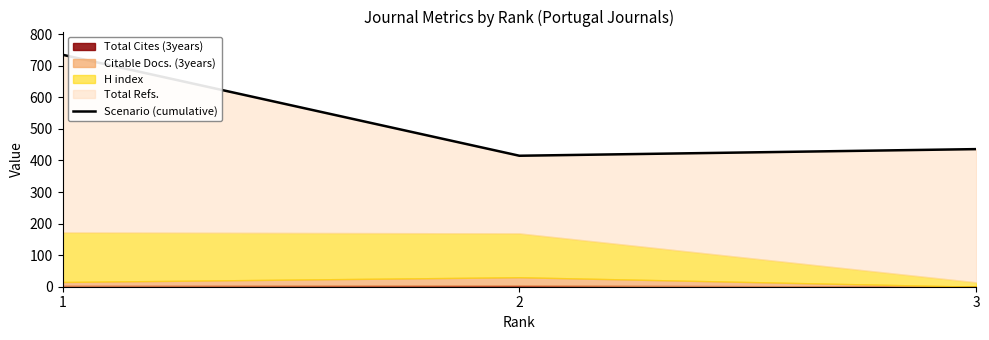

What is the difference between the maximum and minimum values?

320